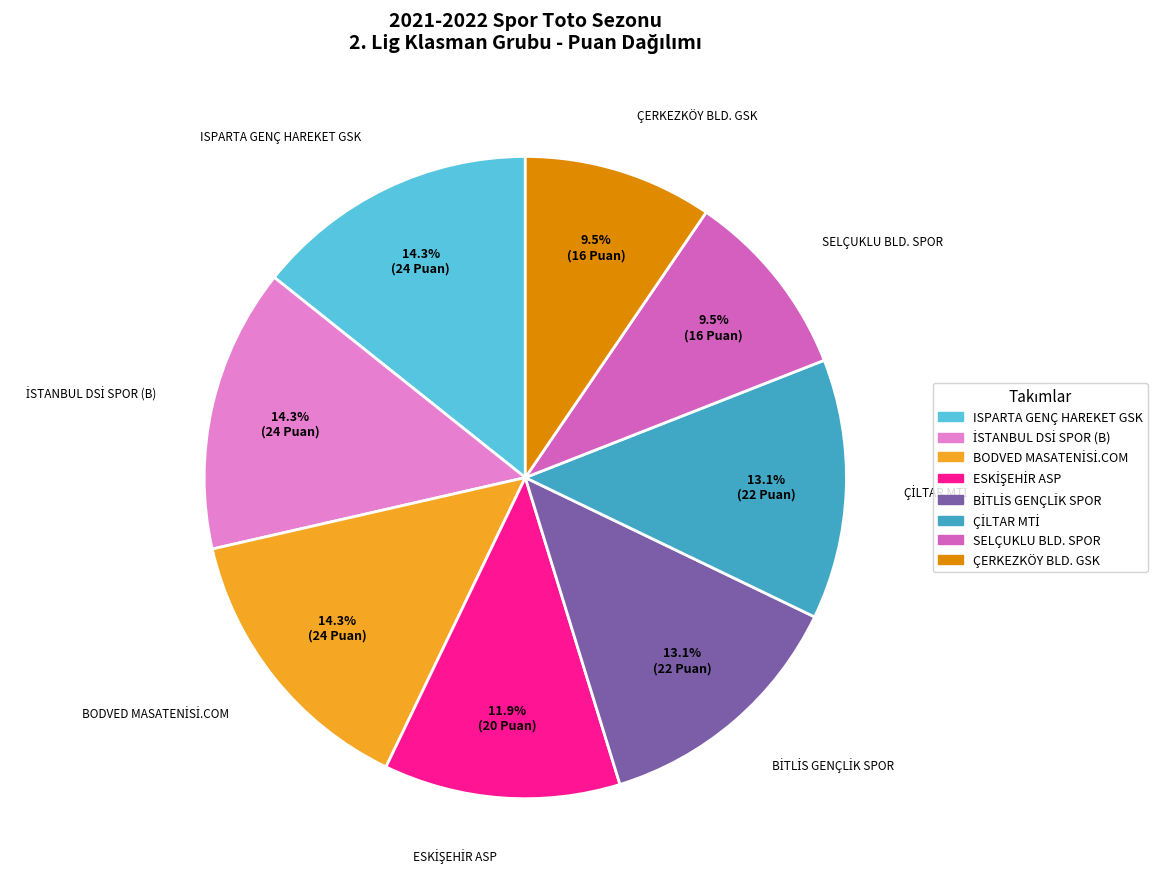

Combined, do ÇERKEZKÖY BLD. GSK and ISPARTA GENÇ HAREKET GSK account for over 50%?

No